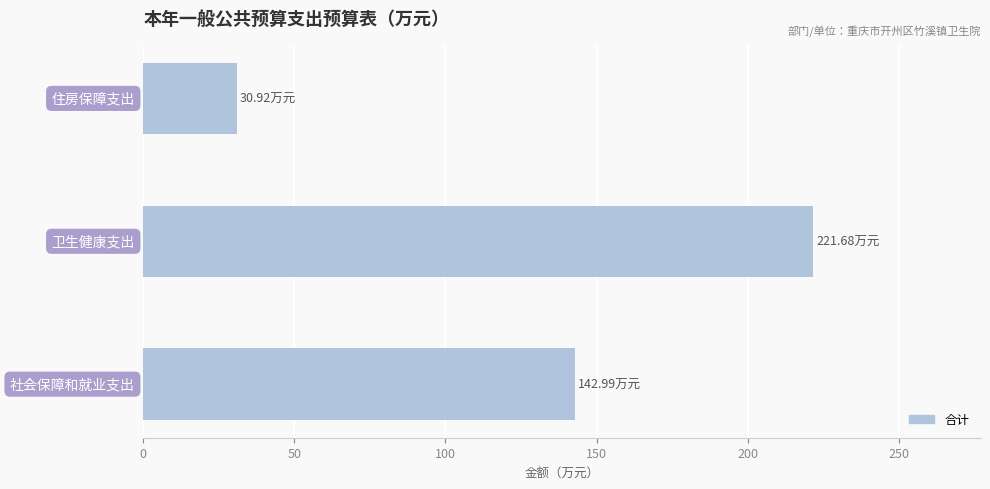

Does the chart contain any negative values?

No